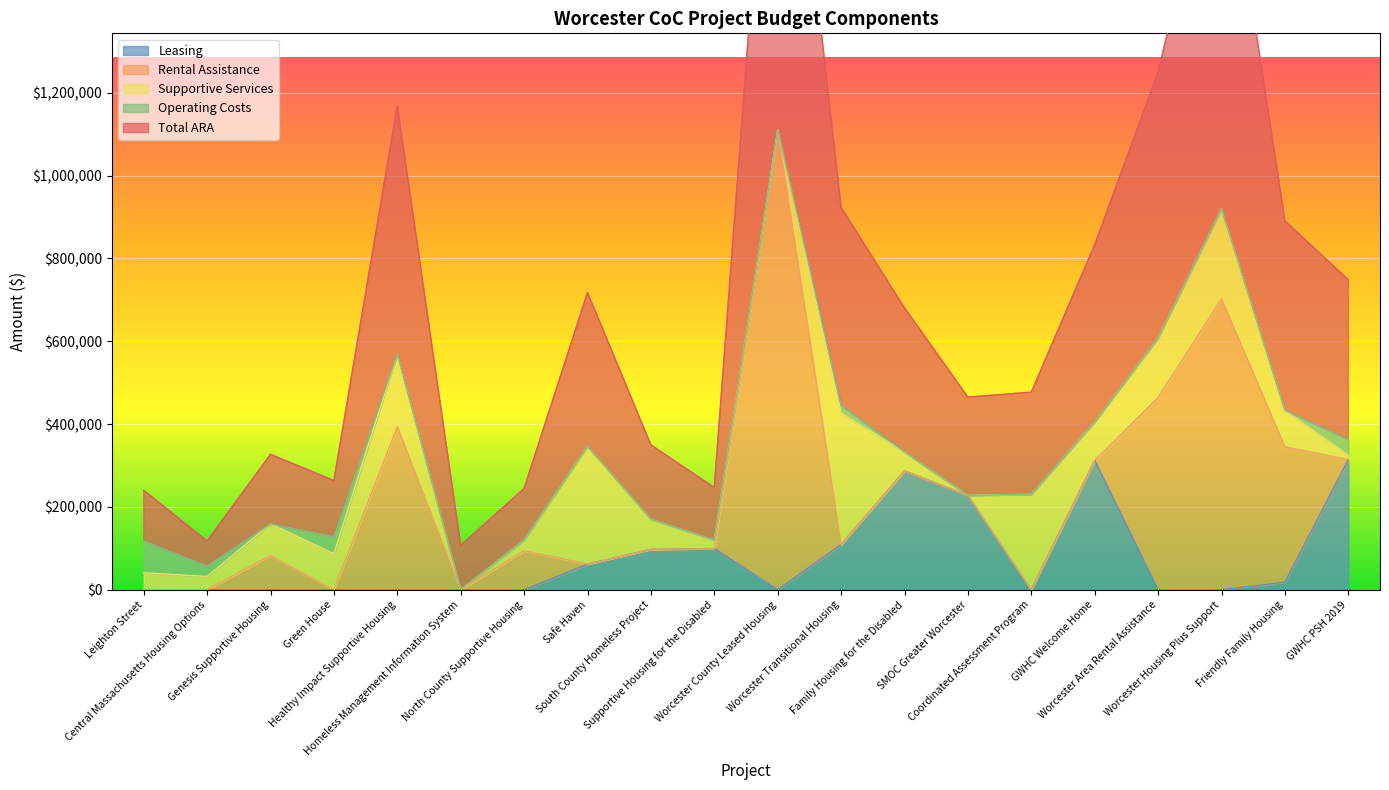

Is the value of Leasing at Homeless Management Information System greater than the value of Rental Assistance at Safe Haven?

No